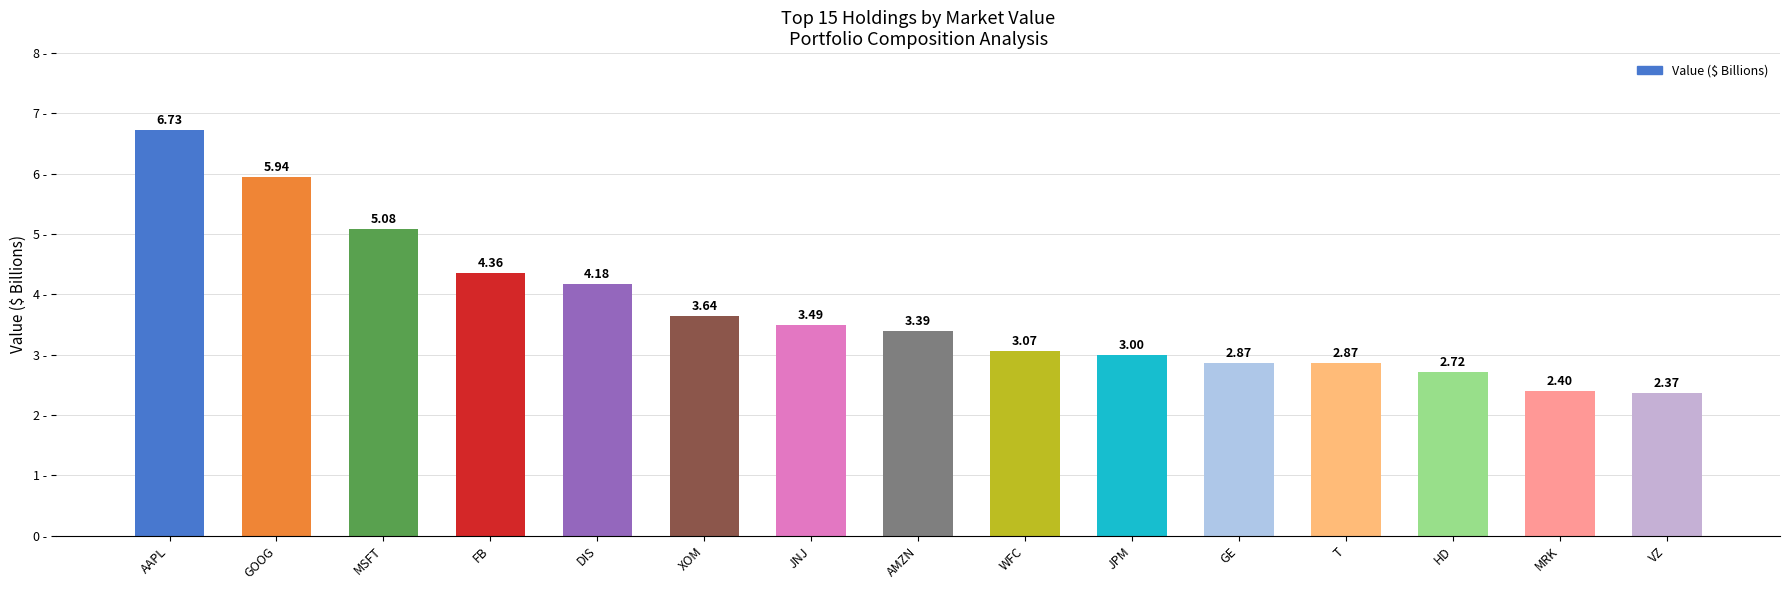

What is the average value?

3.7